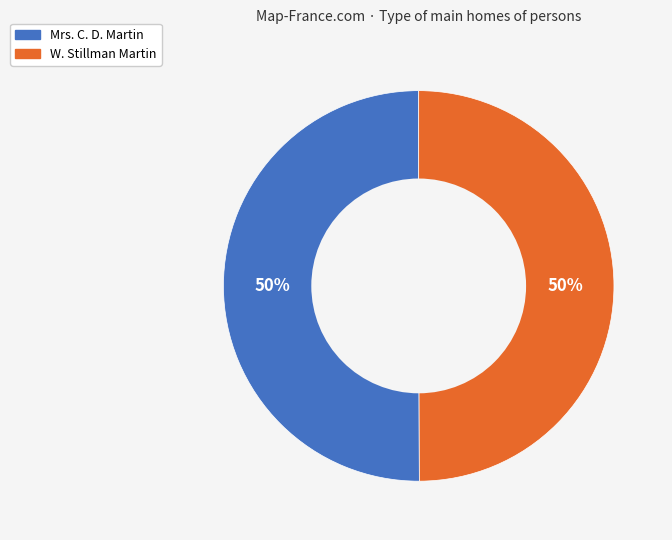

Approximately how many times larger is the value at Mrs. C. D. Martin compared to W. Stillman Martin?

1.0